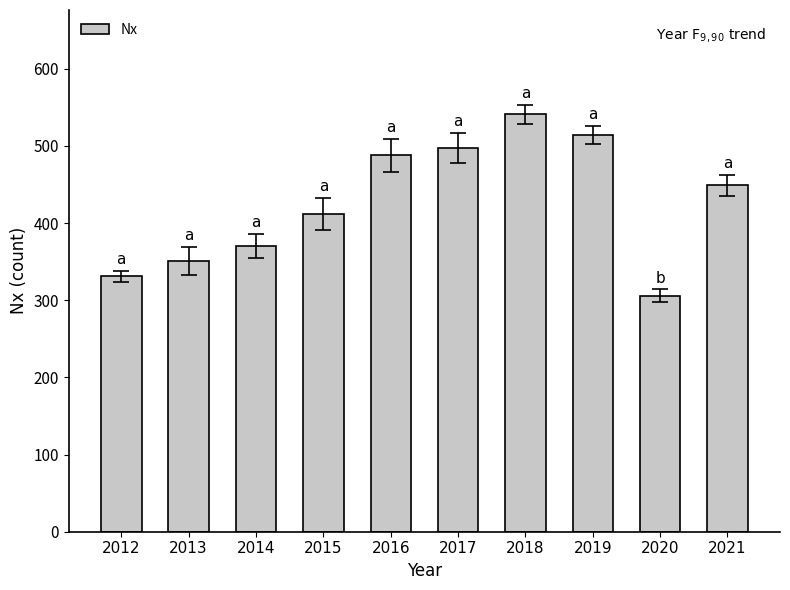

List the labels in order of value, smallest first.

2020, 2012, 2013, 2014, 2015, 2021, 2016, 2017, 2019, 2018